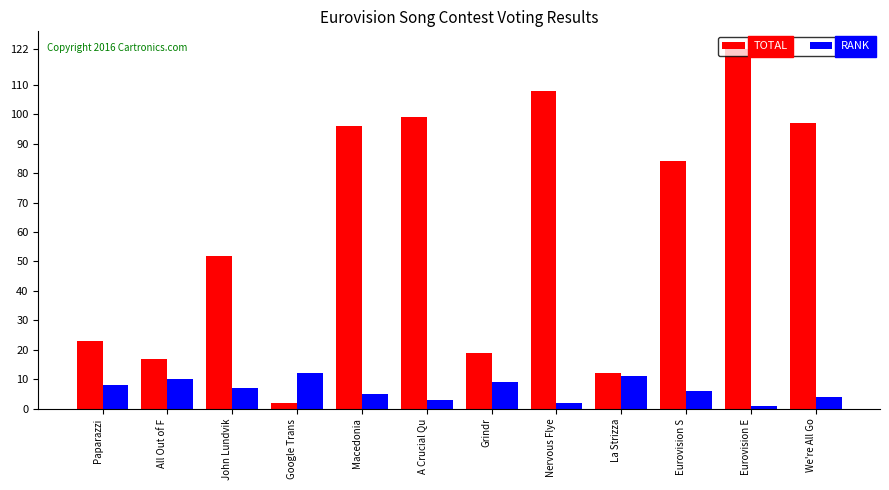

What is the spread (max minus min) of values at Google Trans?

10